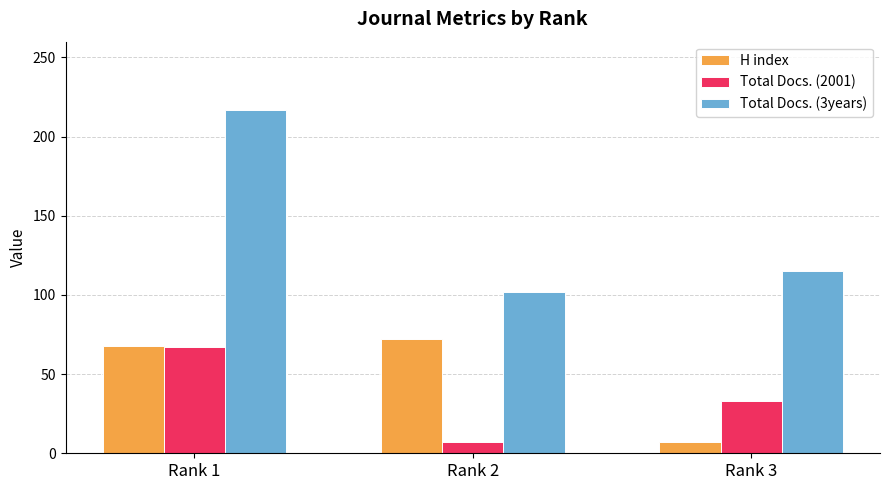

At which category is the sum across all series the highest?

Rank 1